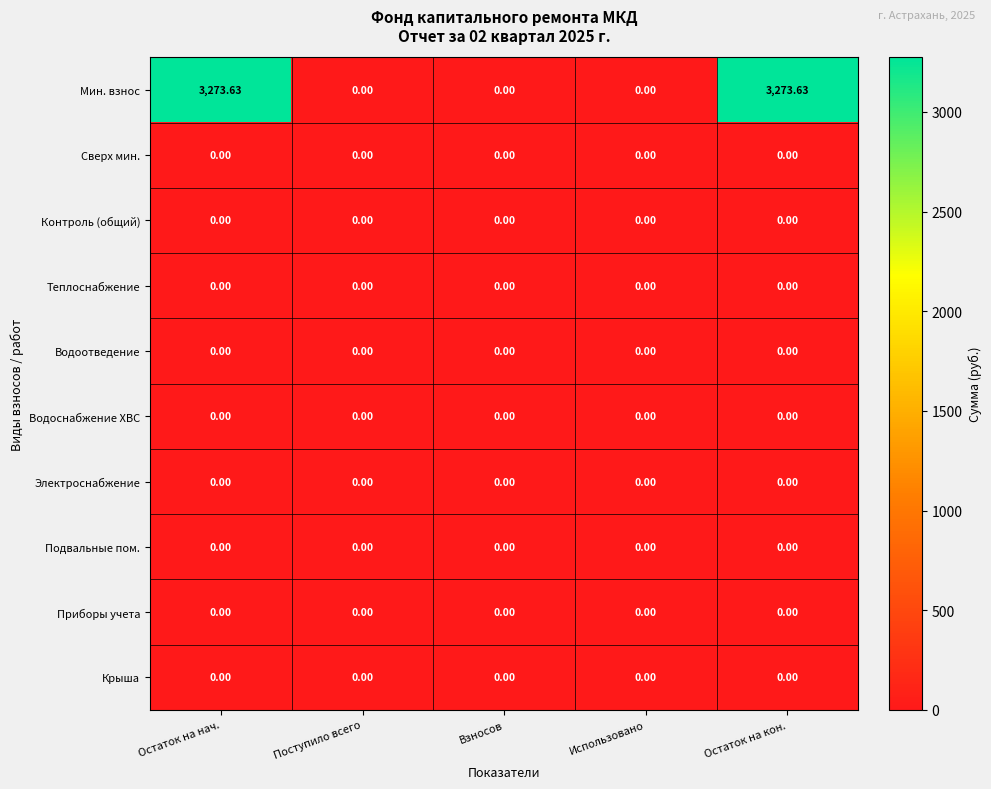

Which series changed the most between Остаток на нач. and Поступило всего?

Мин. взнос